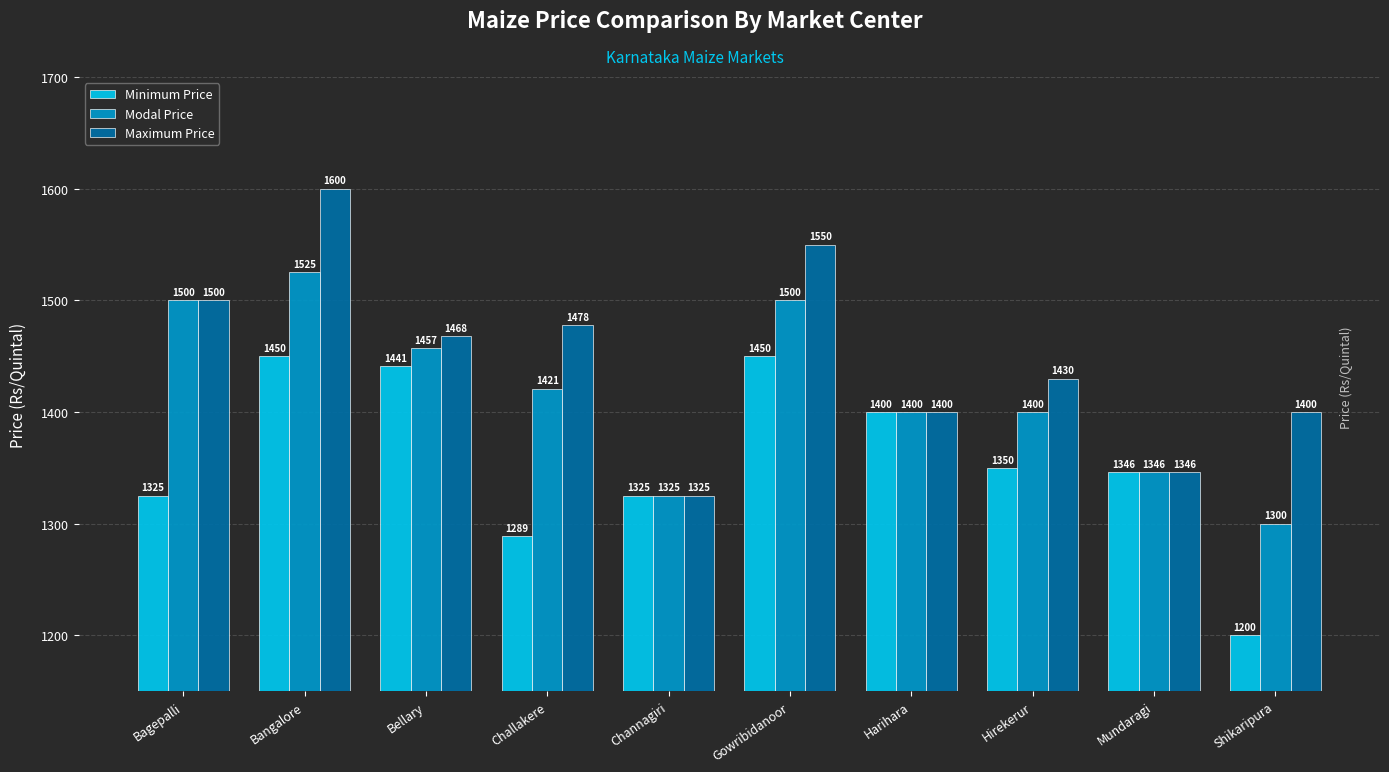

How many bars are there in total?

30